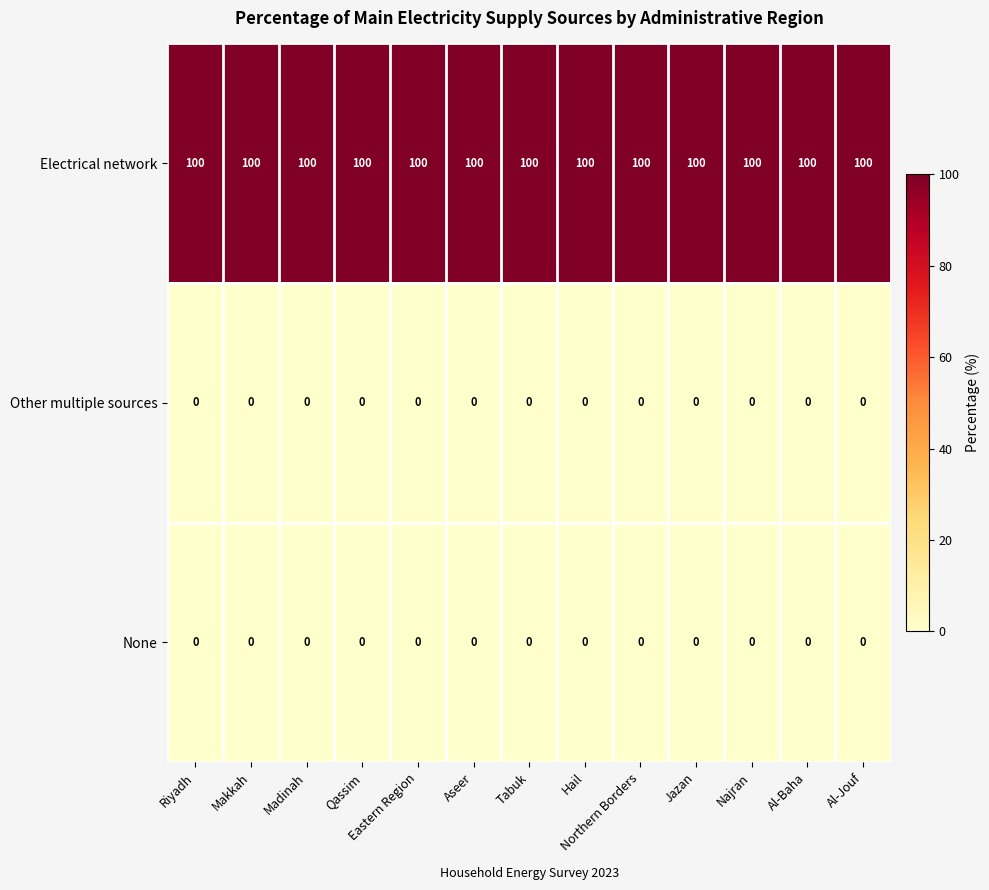

Is the value of Electrical network at Al-Baha greater than the value of None at Al-Jouf?

Yes